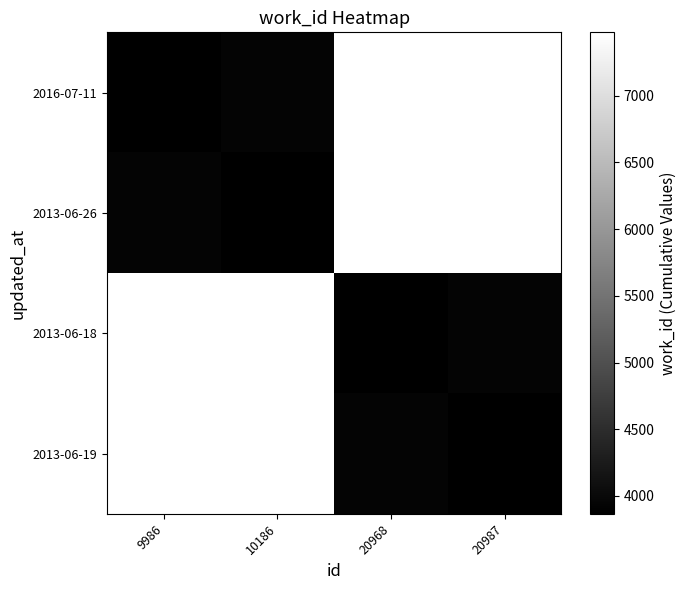

Reading left to right, what are all the values shown in this chart?

2016-07-11: 9986=3866	10186=3929	20968=7476	20987=7476
2013-06-26: 9986=3929	10186=3866	20968=7476	20987=7476
2013-06-18: 9986=7476	10186=7476	20968=3866	20987=3929
2013-06-19: 9986=7476	10186=7476	20968=3929	20987=3866